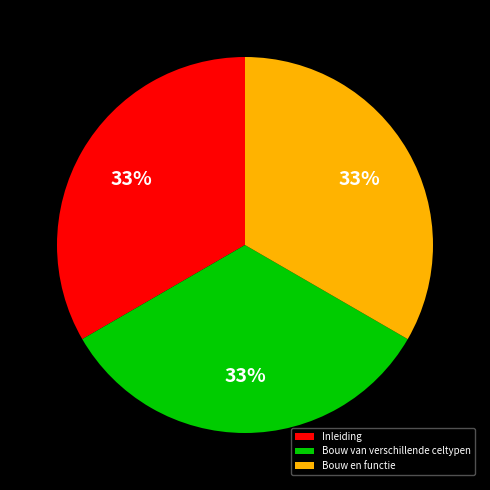

Is the sum of Inleiding and Bouw van verschillende celtypen greater than half?

Yes